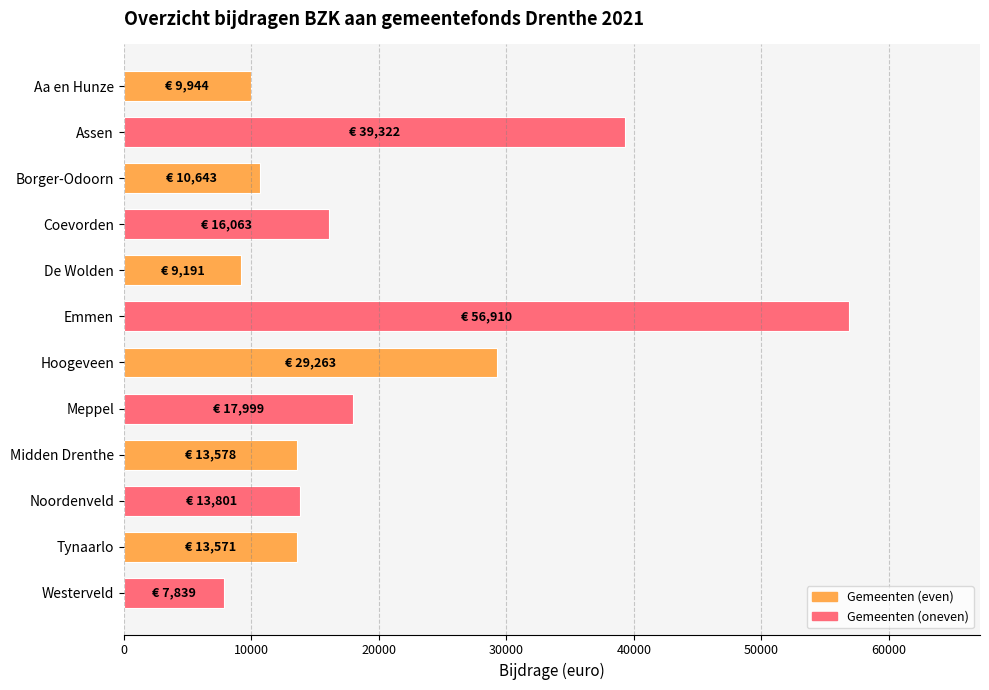

Are the bars horizontal?

Yes